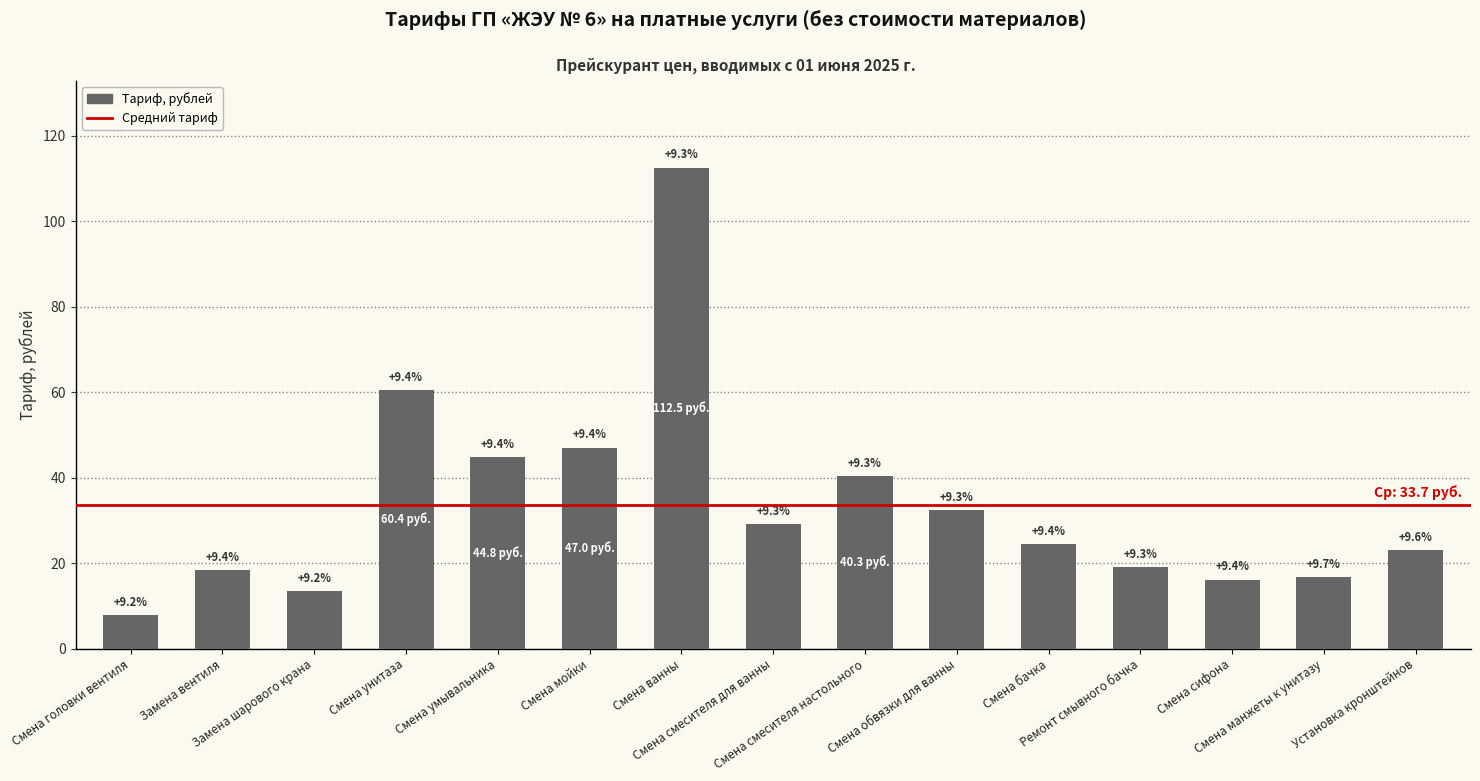

True or false: the data shows 34.1 at Ремонт смывного бачка.

False